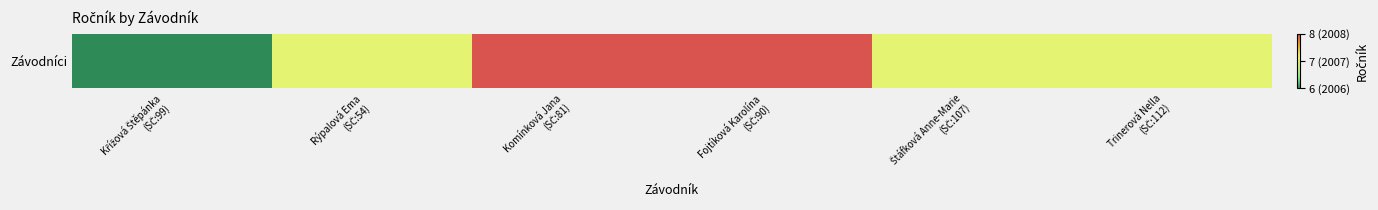

What is the smallest value displayed?

6